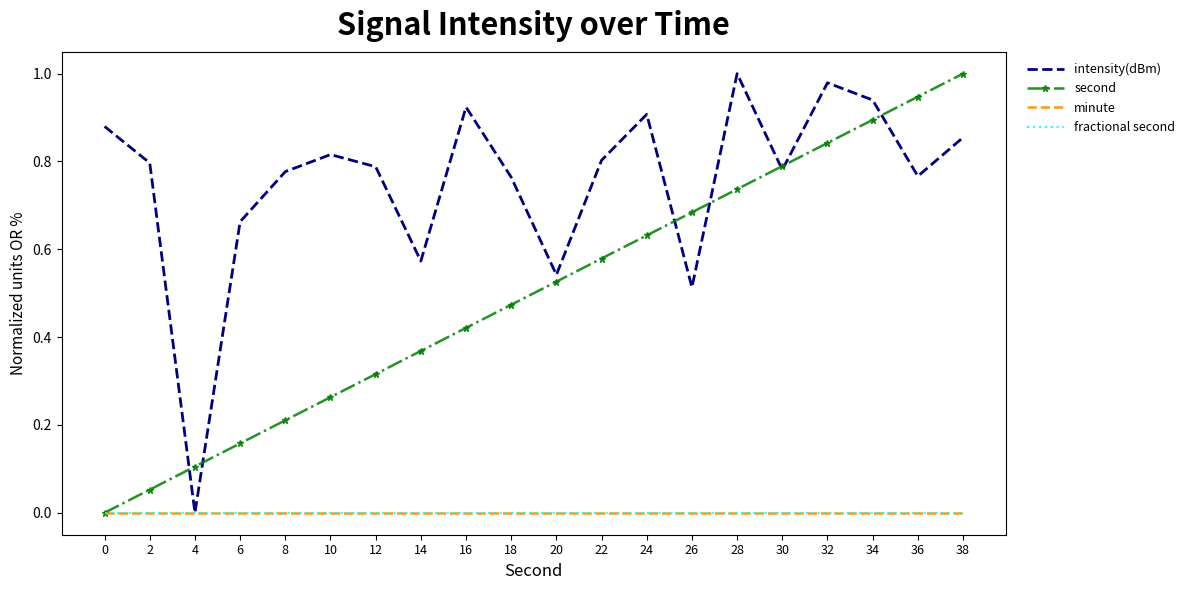

What are all the series names shown in the legend?

intensity(dBm), second, minute, fractional second